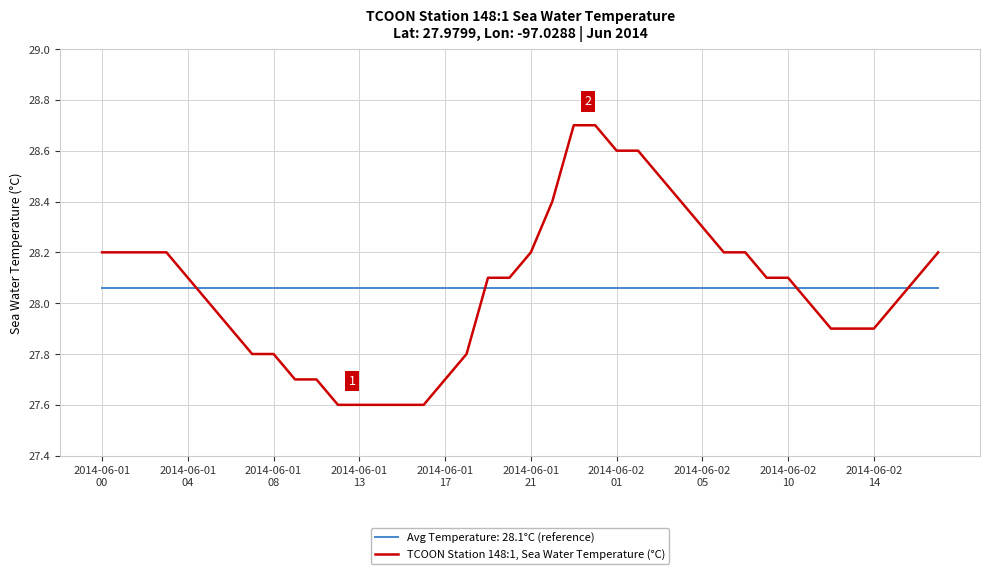

What is the greatest value displayed?

28.7